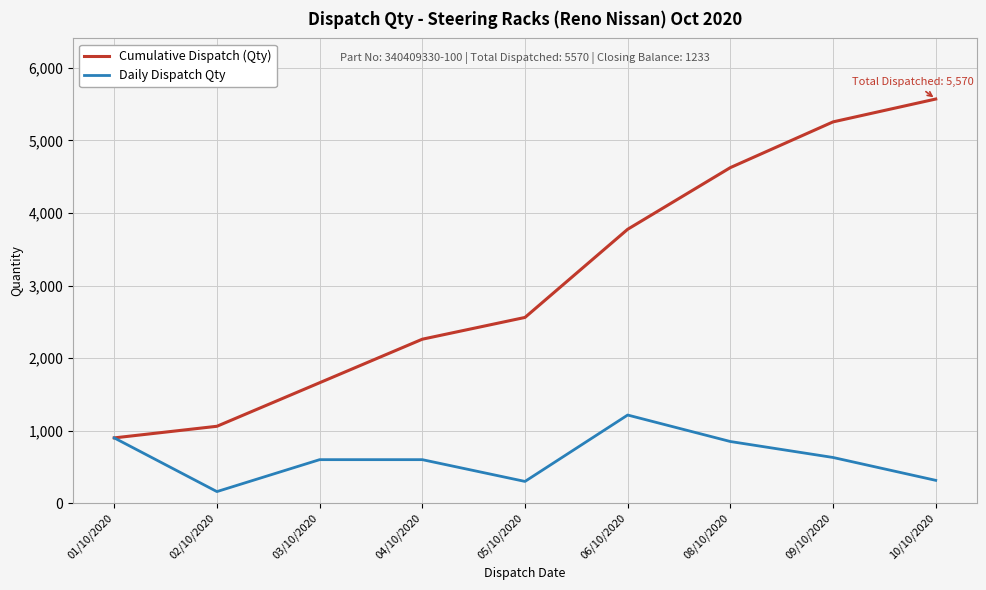

Read the Cumulative Dispatch (Qty) value at 02/10/2020.

1060